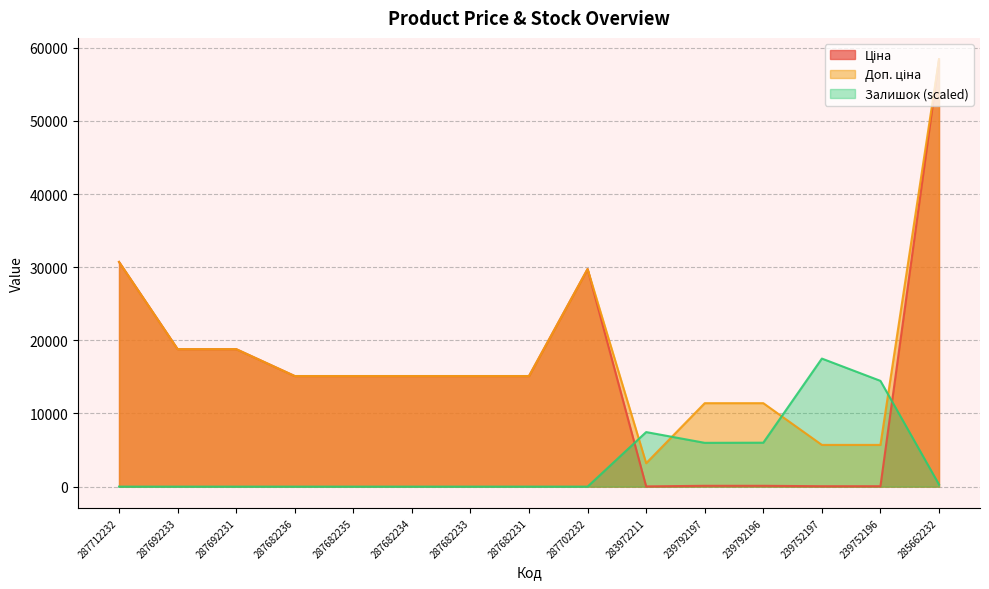

Where is the first local minimum for Доп. ціна?

283972211